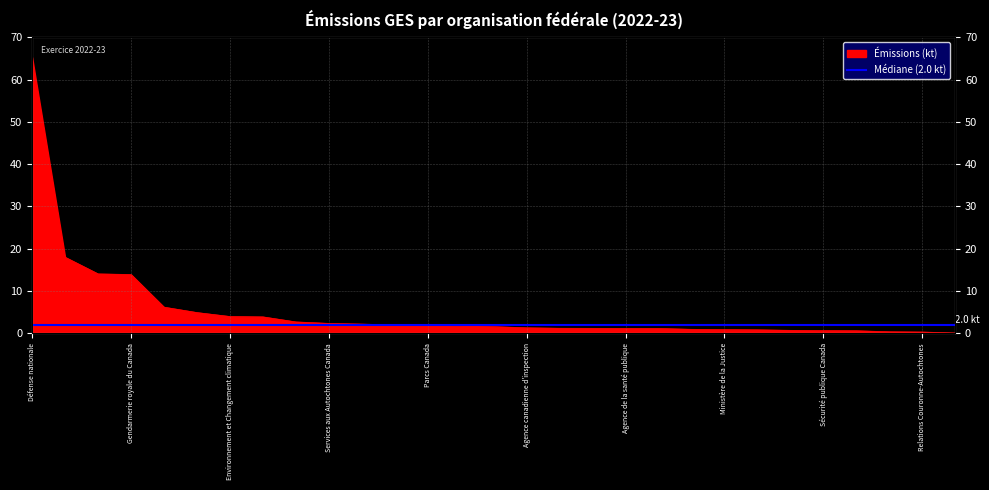

Between Gendarmerie royale du Canada and Parcs Canada, which is larger?

Gendarmerie royale du Canada